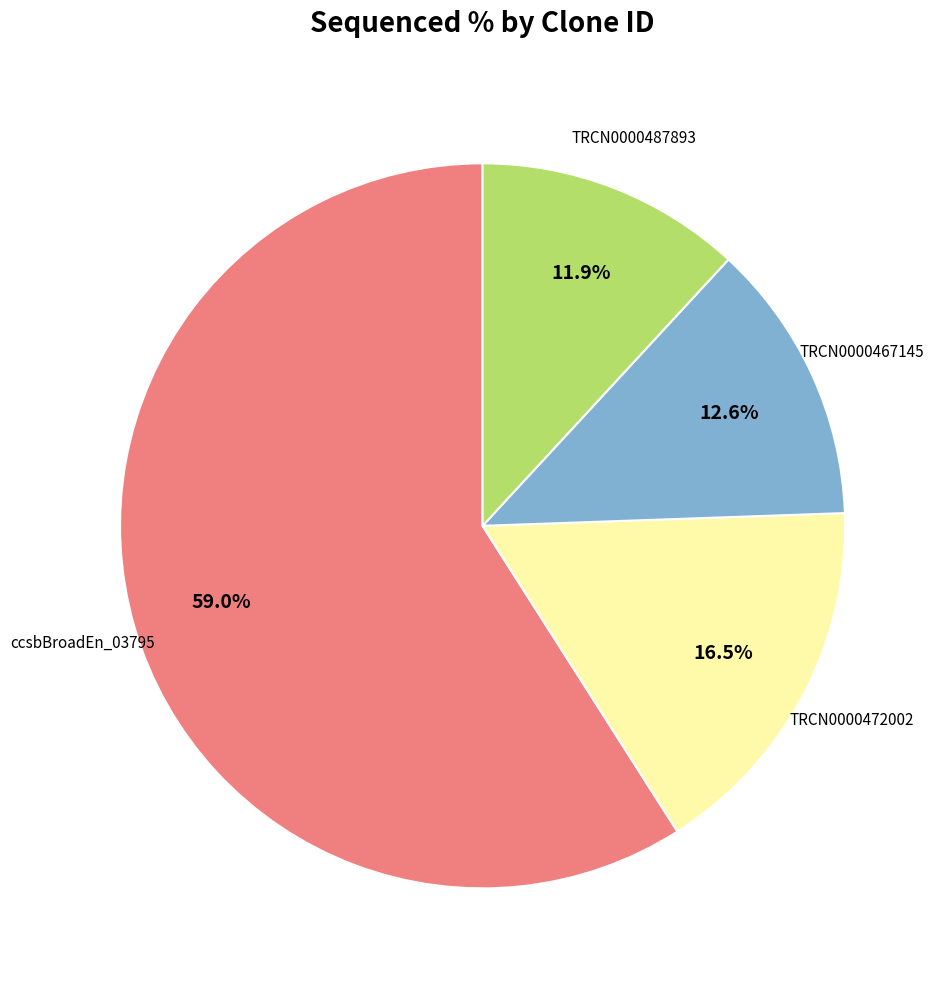

How many segments does this pie chart have?

4